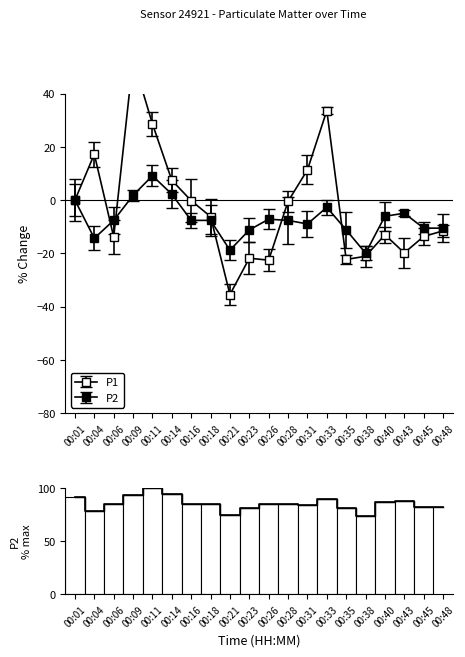

Which has a higher value, 00:43 or 00:38?

00:43